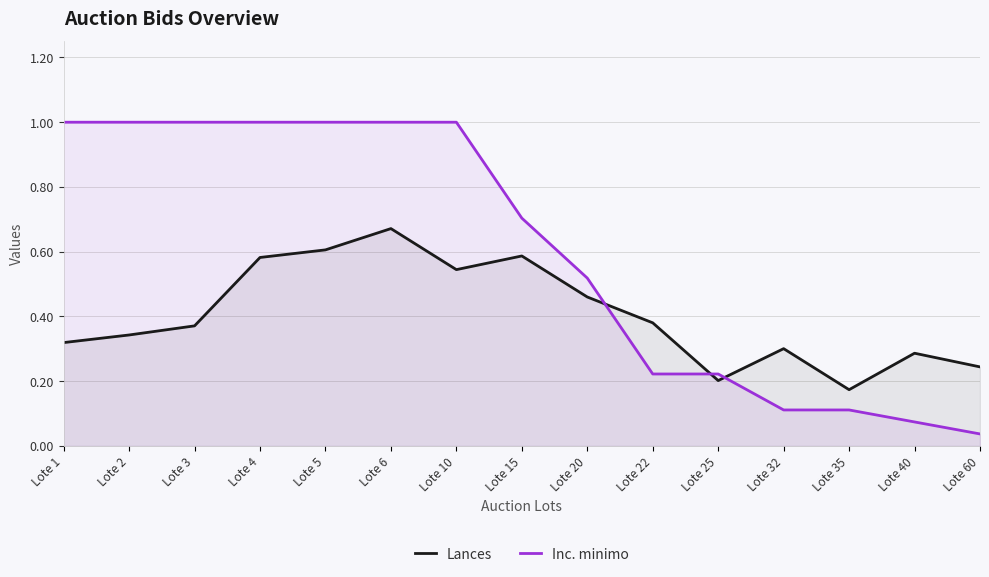

Count the number of data series in this chart.

2